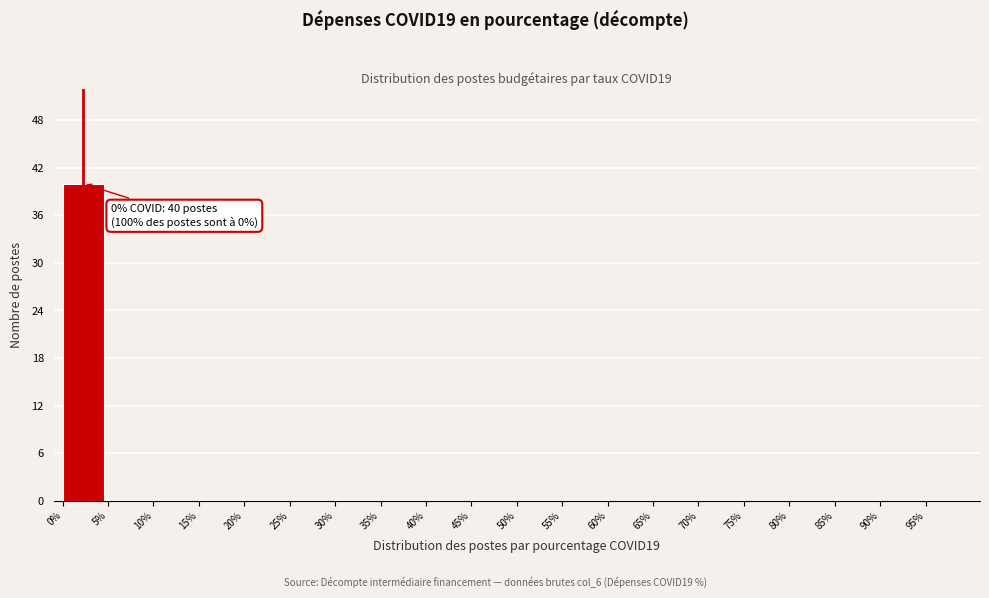

Which range on the x-axis has the tallest bar?

0 to 5